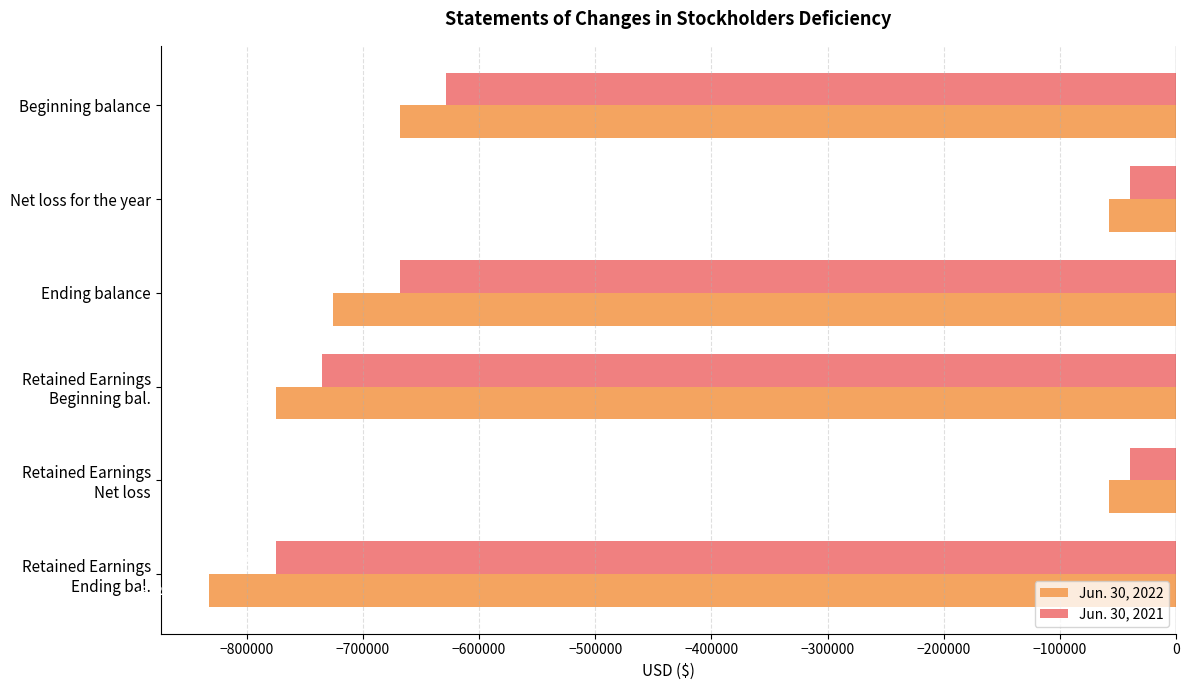

Which series has the widest spread of values?

Jun. 30, 2022